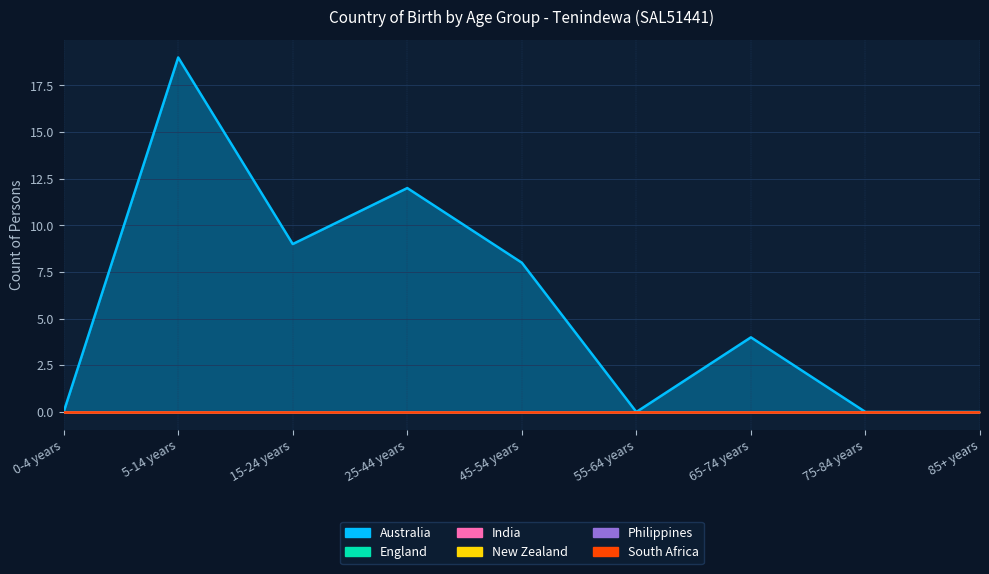

At which category does the chart reach its peak across all series?

5-14 years